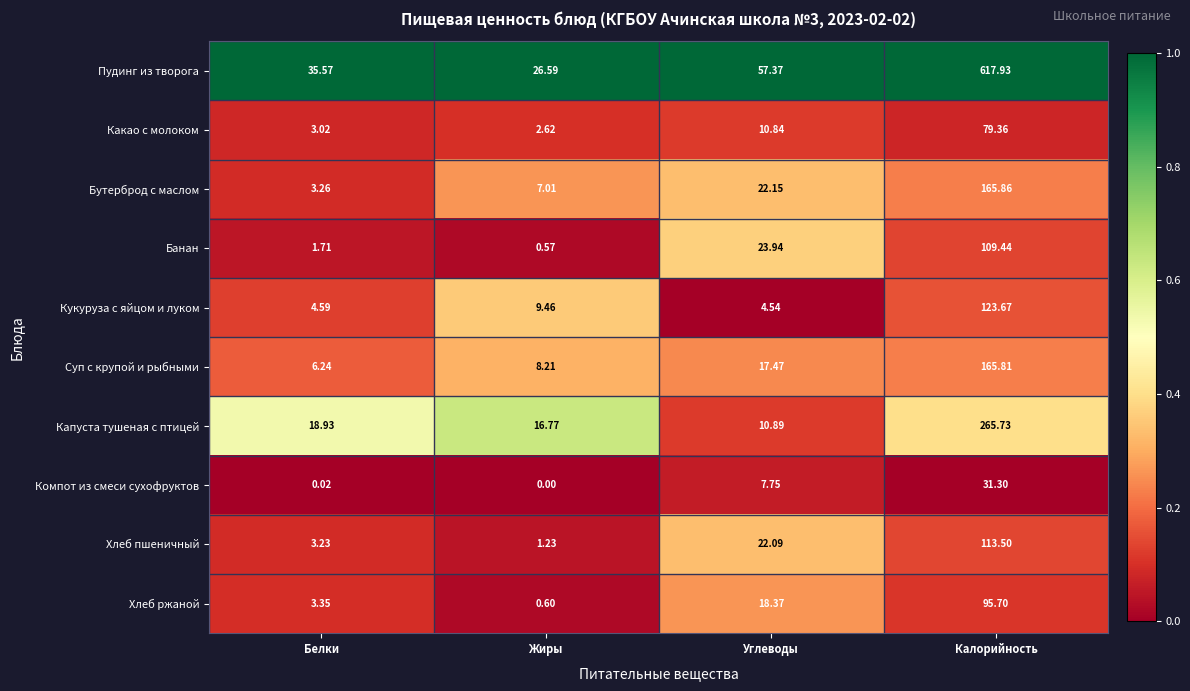

List the series in order of their peak value, highest first.

Пудинг из творога, Капуста тушеная с птицей, Бутерброд с маслом, Суп с крупой и рыбными, Кукуруза с яйцом и луком, Хлеб пшеничный, Банан, Хлеб ржаной, Какао с молоком, Компот из смеси сухофруктов